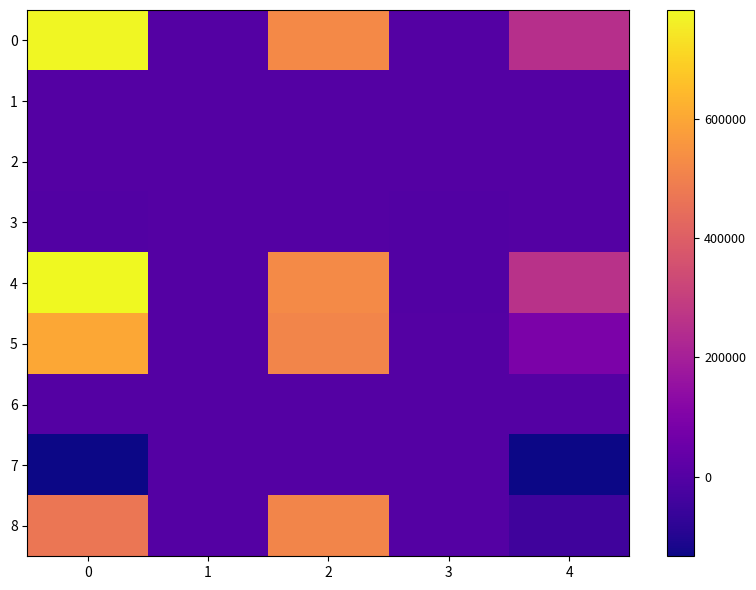

Which series has the widest spread of values?

4